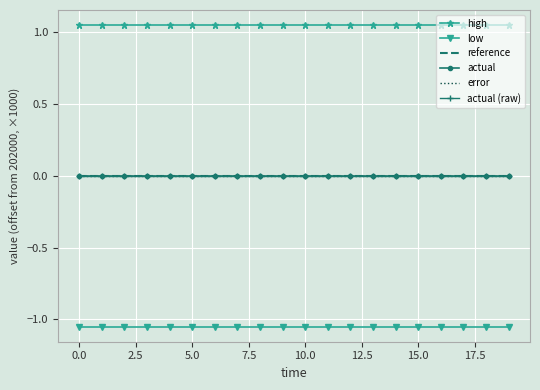

Which series has the largest total across all categories?

high